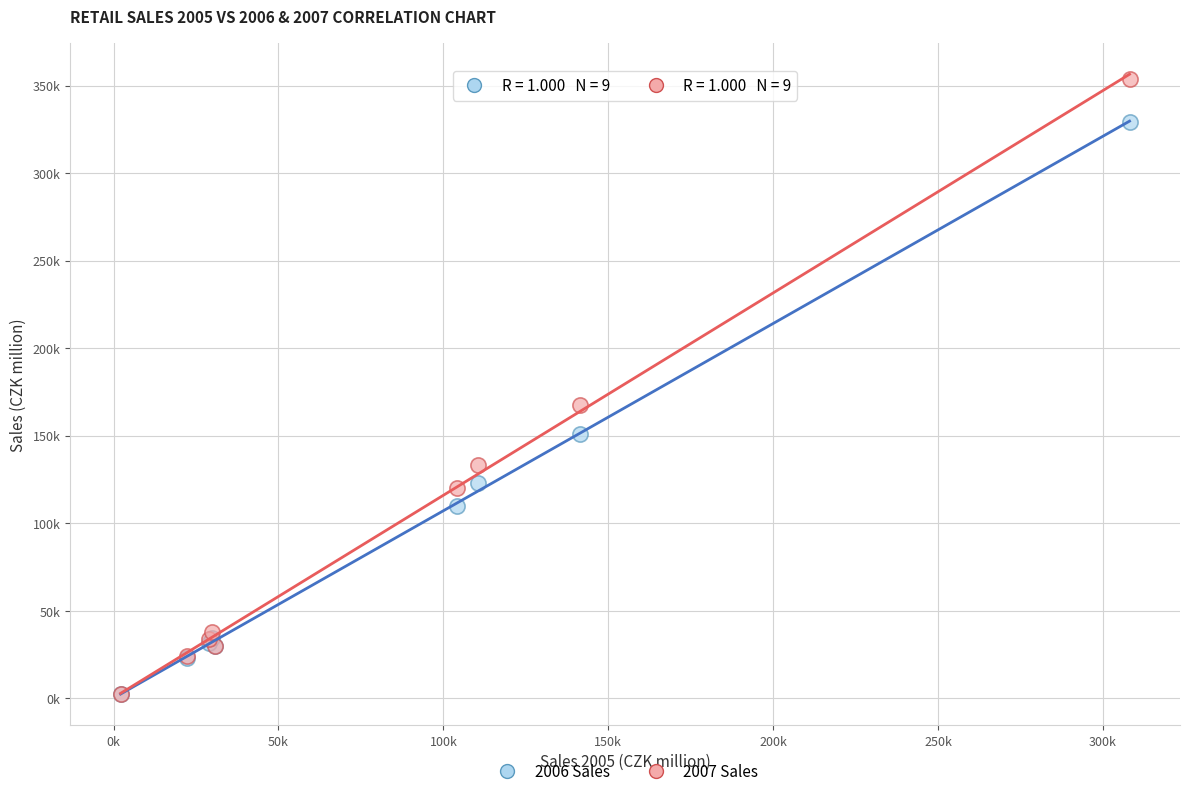

Which series has the widest spread of Y values?

2007 Sales